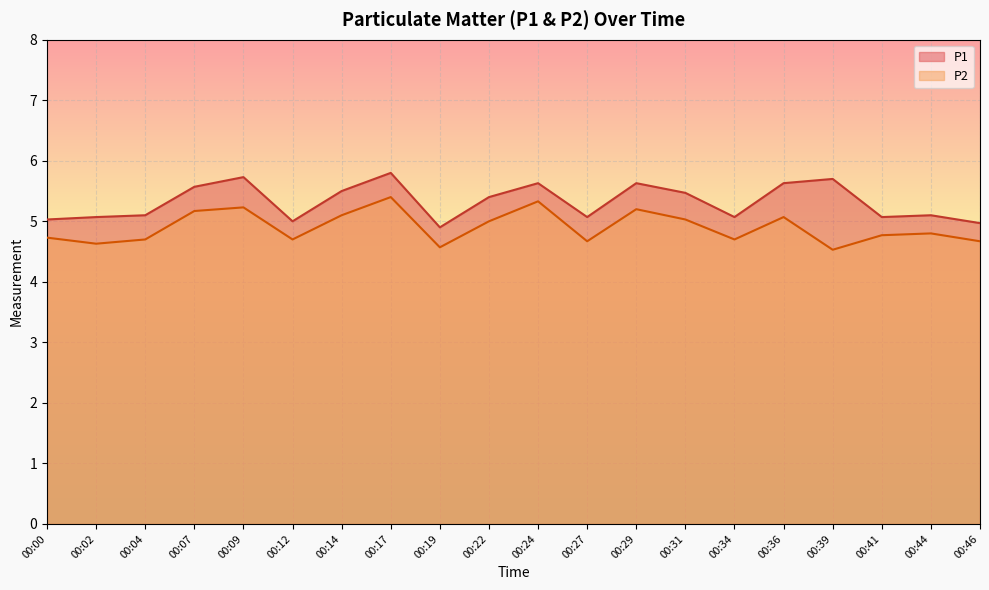

What is the maximum value shown in the chart?

5.8